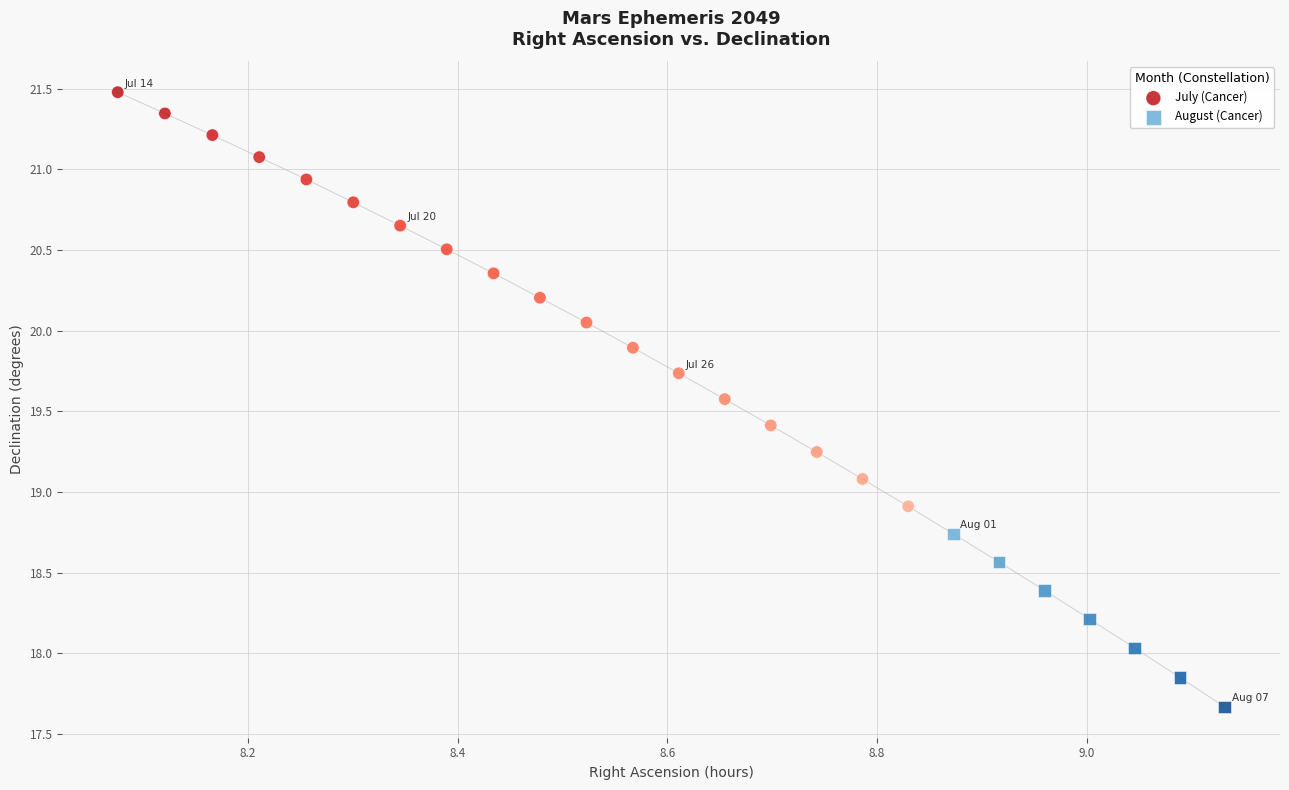

Which series contains the lowest Y value?

August (Cancer)